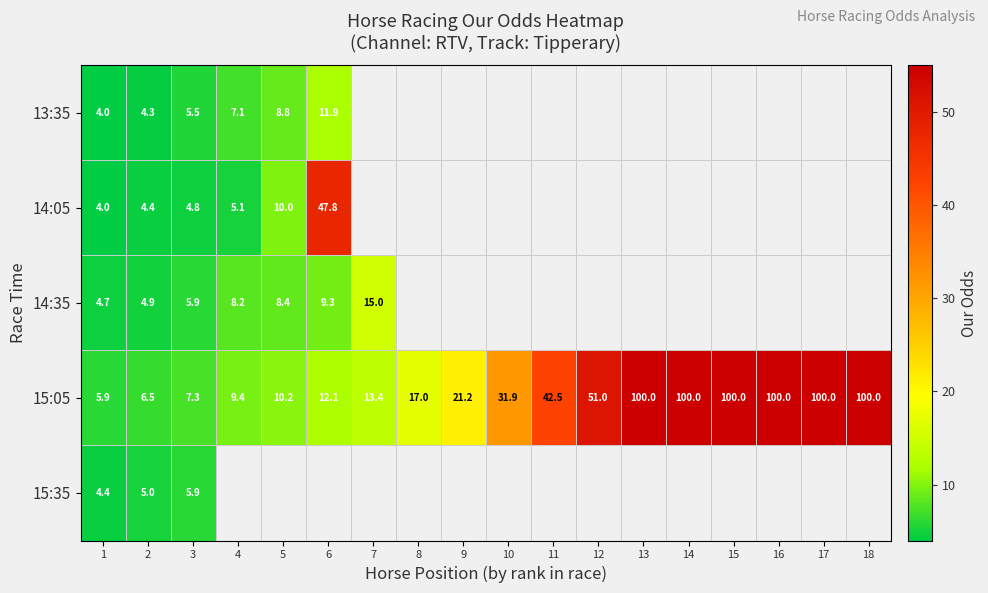

The 14:35 series shows 22.7 at 7. True or false?

False